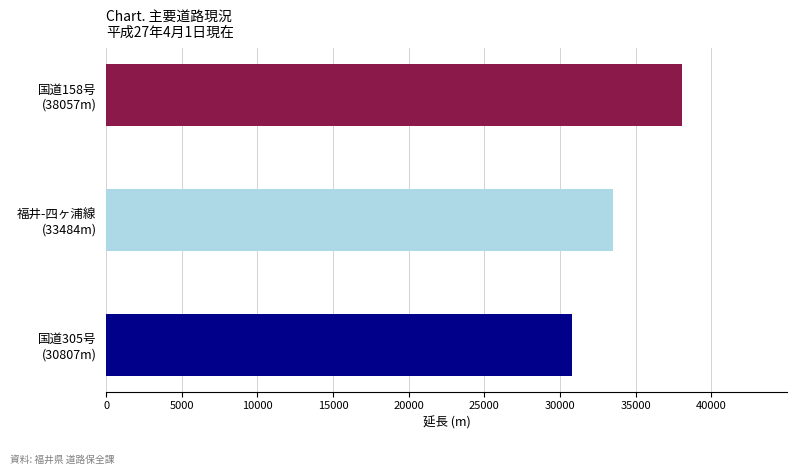

What is the sum of all values?

102348